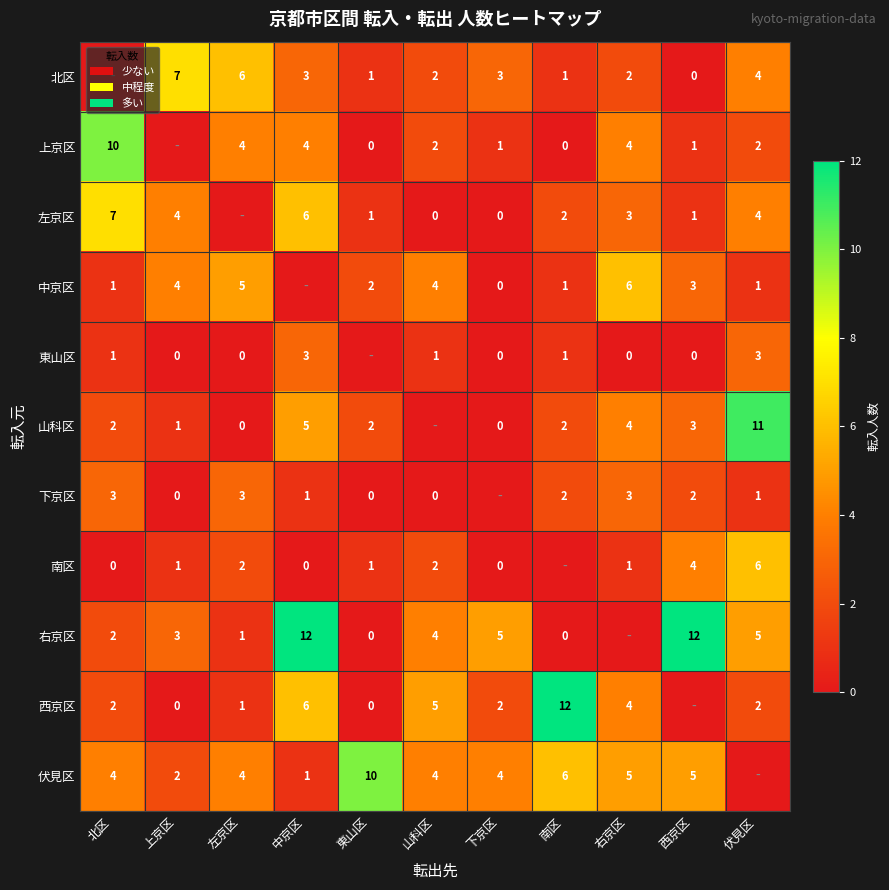

Is the value of 山科区 at 伏見区 greater than the value of 右京区 at 西京区?

No